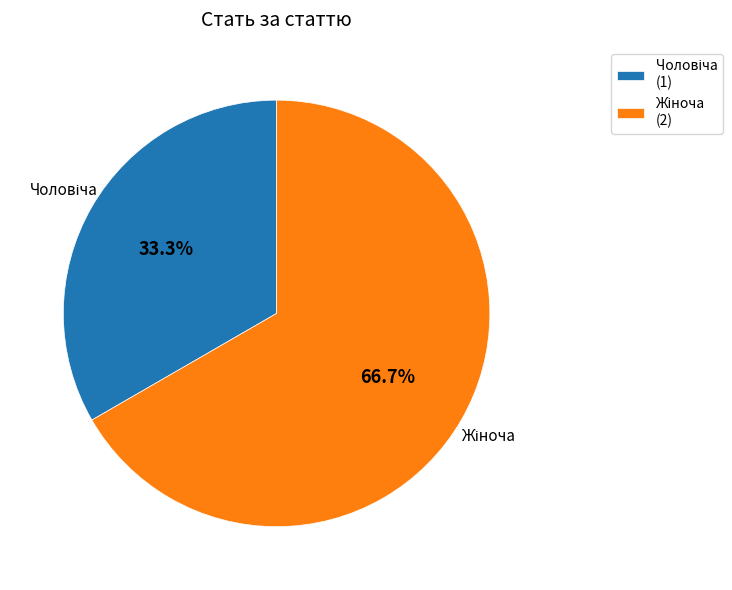

How many slices are in this pie chart?

2